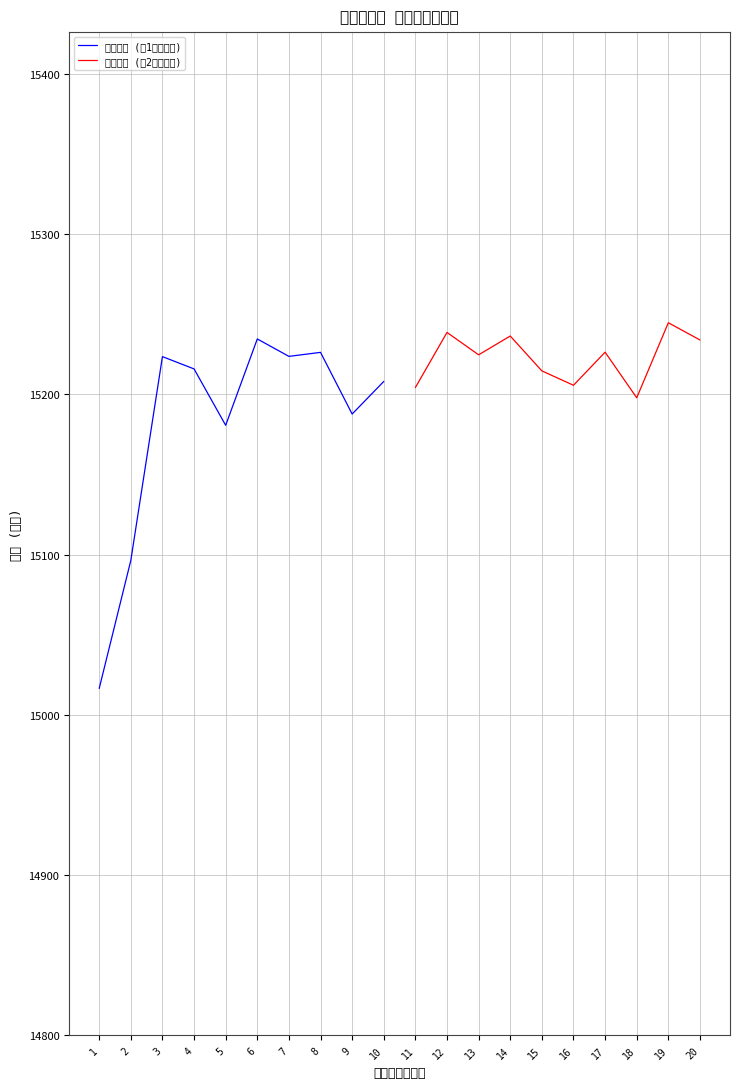

Where is the first local minimum for 都道府県 (第2グループ)?

13